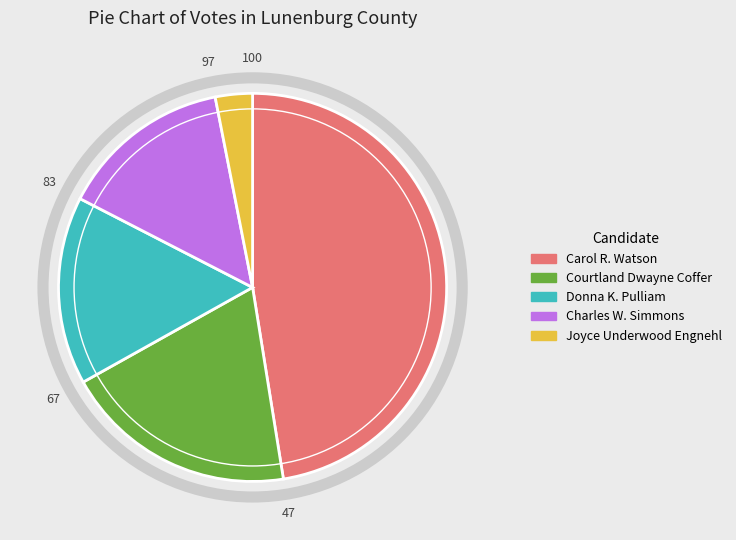

Is Donna K. Pulliam the majority of the pie?

No